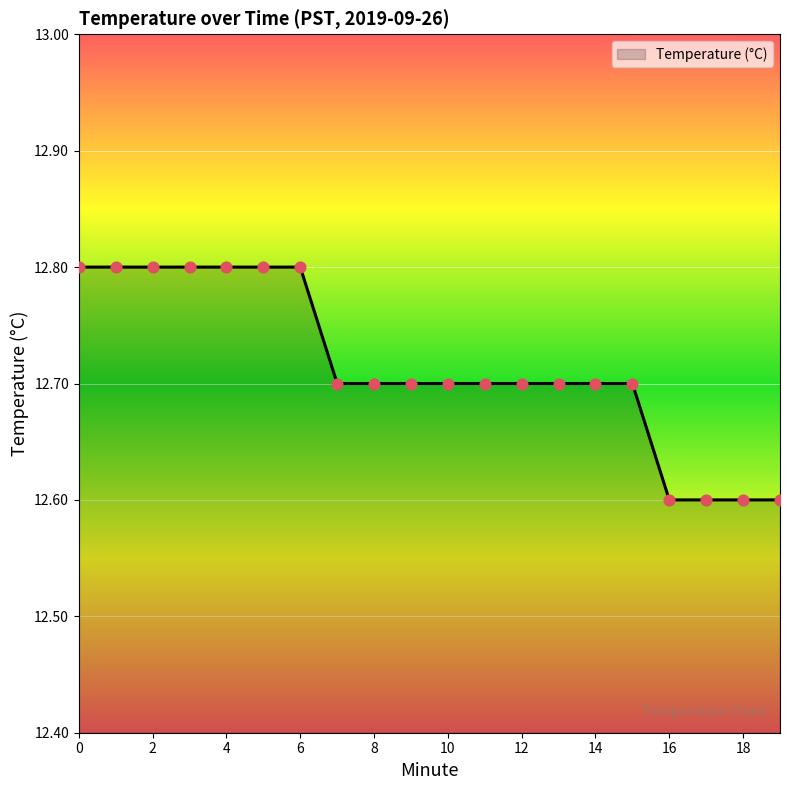

What is the minimum value shown in the chart?

12.6